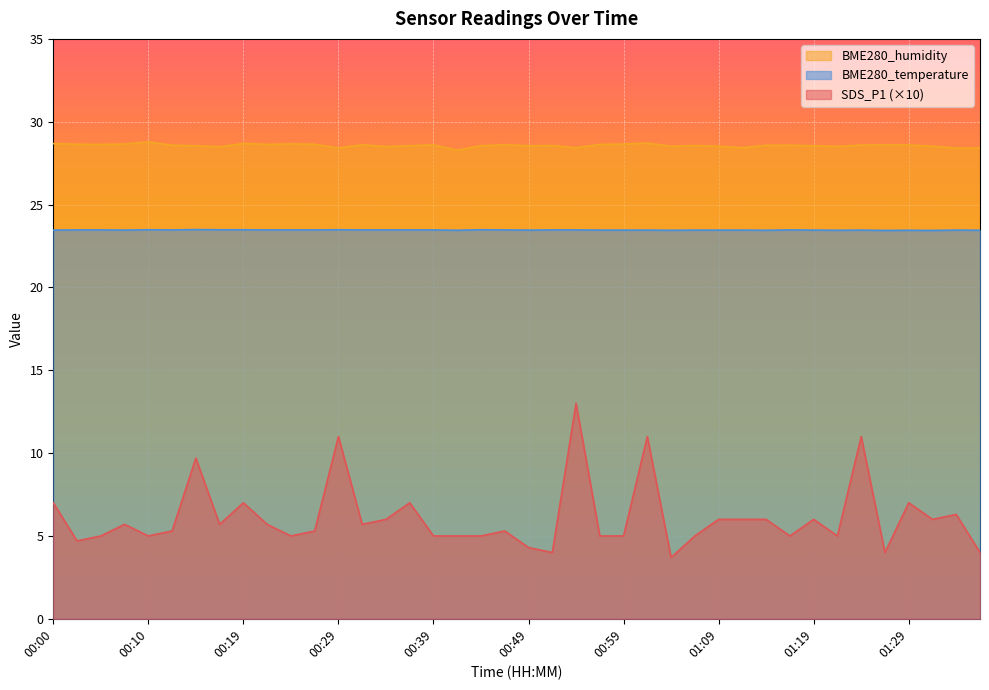

What is the highest value of the SDS_P1 series?

13.0